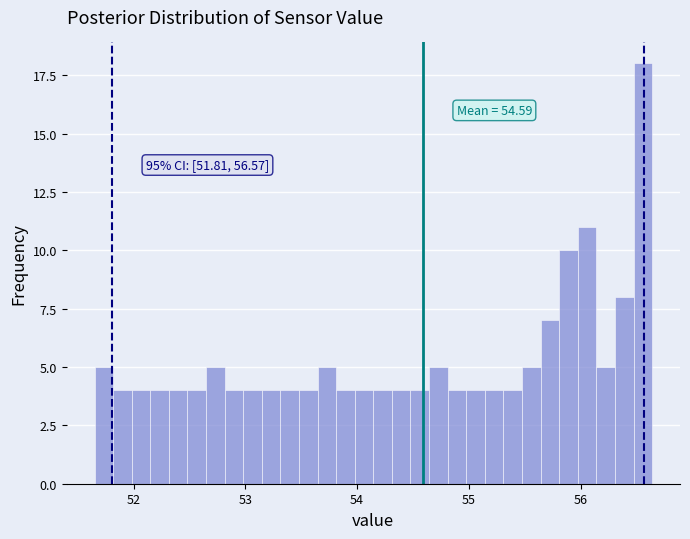

Read against the x-axis, roughly where is the centre of the tallest bar?

56.6